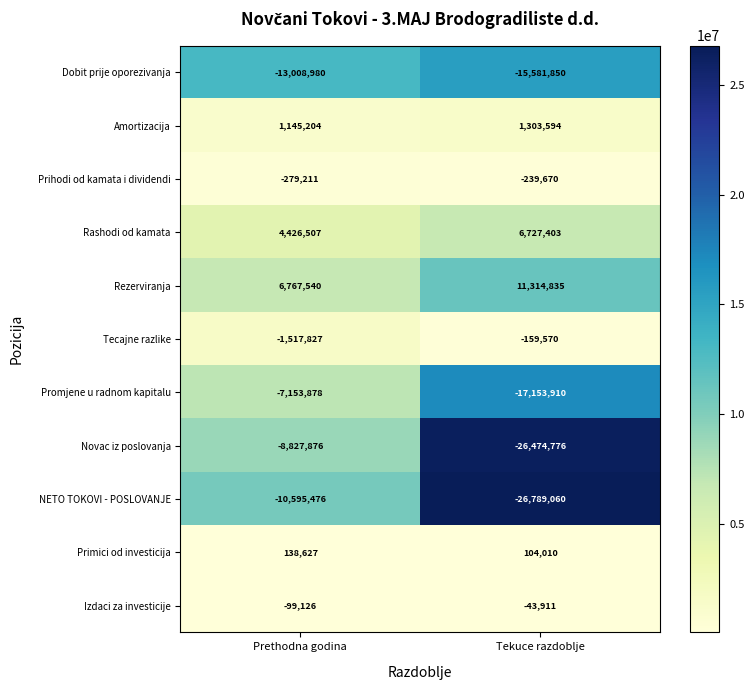

Reading left to right, what are all the values shown in this chart?

Dobit prije oporezivanja: -13008980	-15581850
Amortizacija: 1145204	1303594
Prihodi od kamata i dividendi: -279211	-239670
Rashodi od kamata: 4426507	6727403
Rezerviranja: 6767540	11314835
Tecajne razlike: -1517827	-159570
Promjene u radnom kapitalu: -7153878	-17153910
Novac iz poslovanja: -8827876	-26474776
NETO TOKOVI - POSLOVANJE: -10595476	-26789060
Primici od investicija: 138627	104010
Izdaci za investicije: -99126	-43911